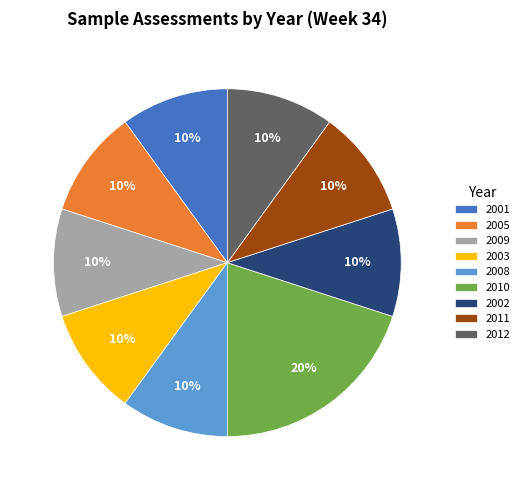

The 2008 slice represents 5% of the pie. True or false?

False